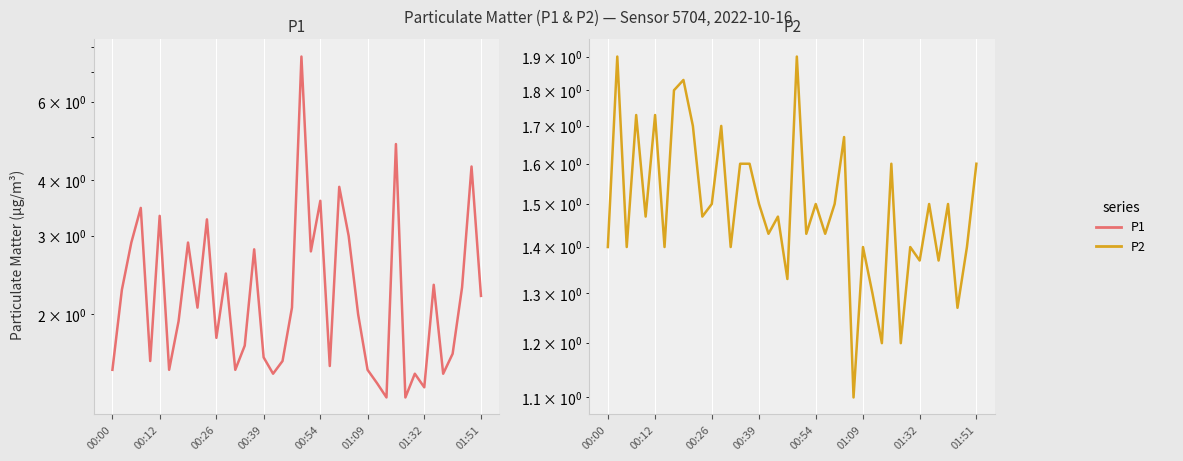

What is the difference between the P1 values at 8 and 00:00?

1.4